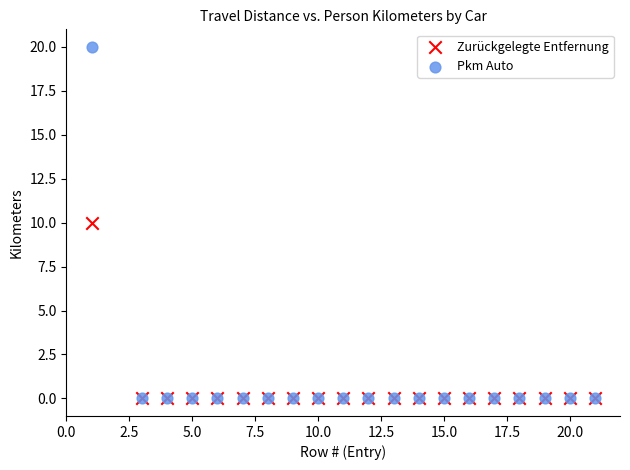

What are all the series names shown in the legend?

Zurückgelegte Entfernung, Pkm Auto